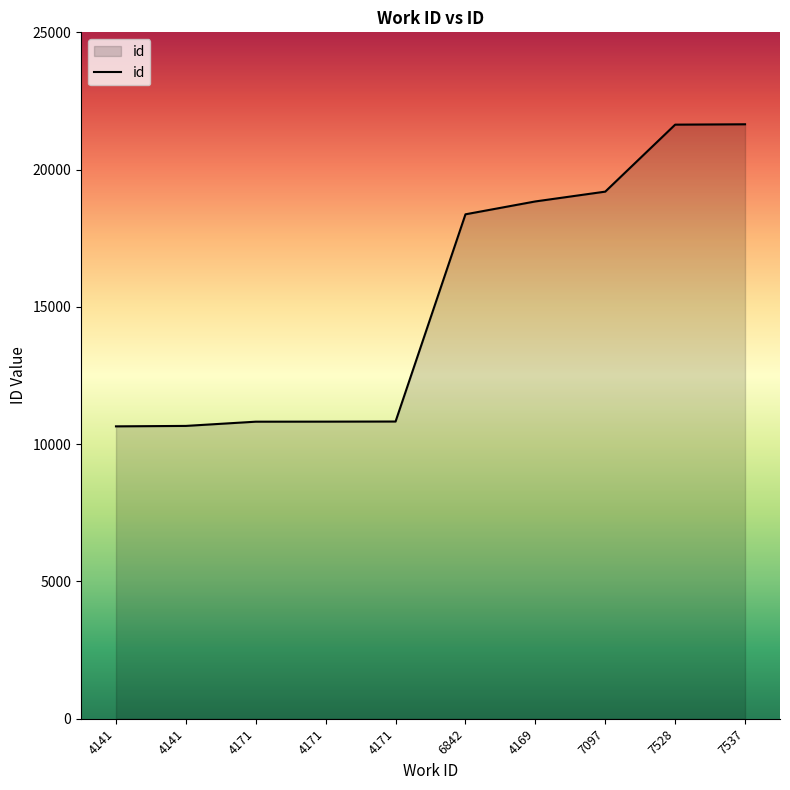

Reading left to right, extract all data points from this chart.

4141=10649	4141=10665	4171=10819	4171=10821	4171=10825	6842=18372	4169=18841	7097=19198	7528=21638	7537=21651